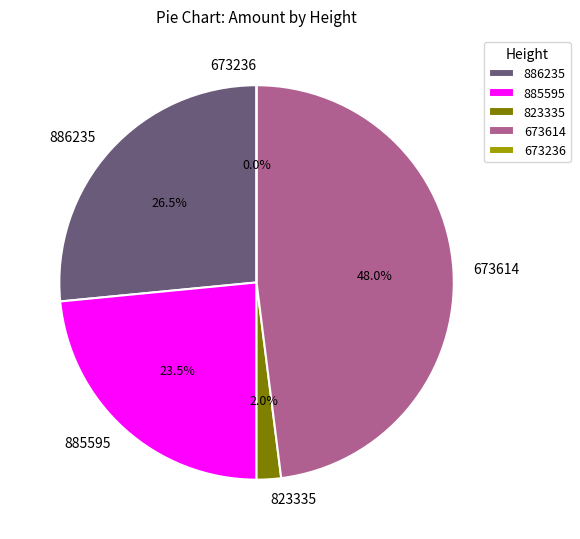

Is there any slice that represents more than half of the pie?

No